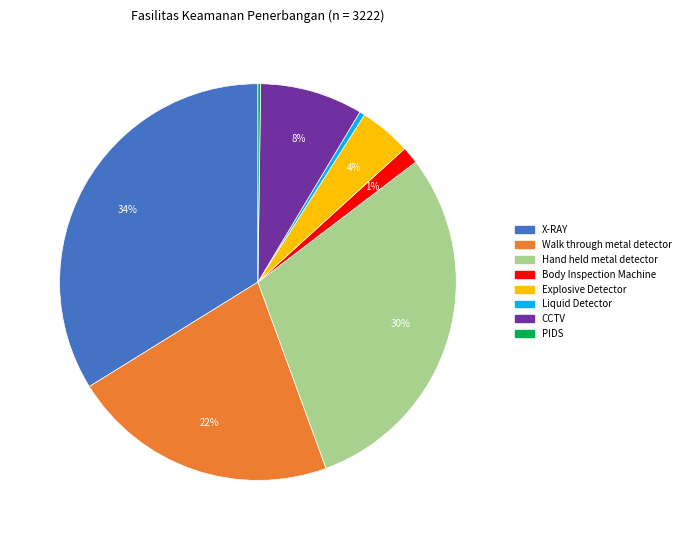

Does X-RAY account for over 50% of the chart?

No